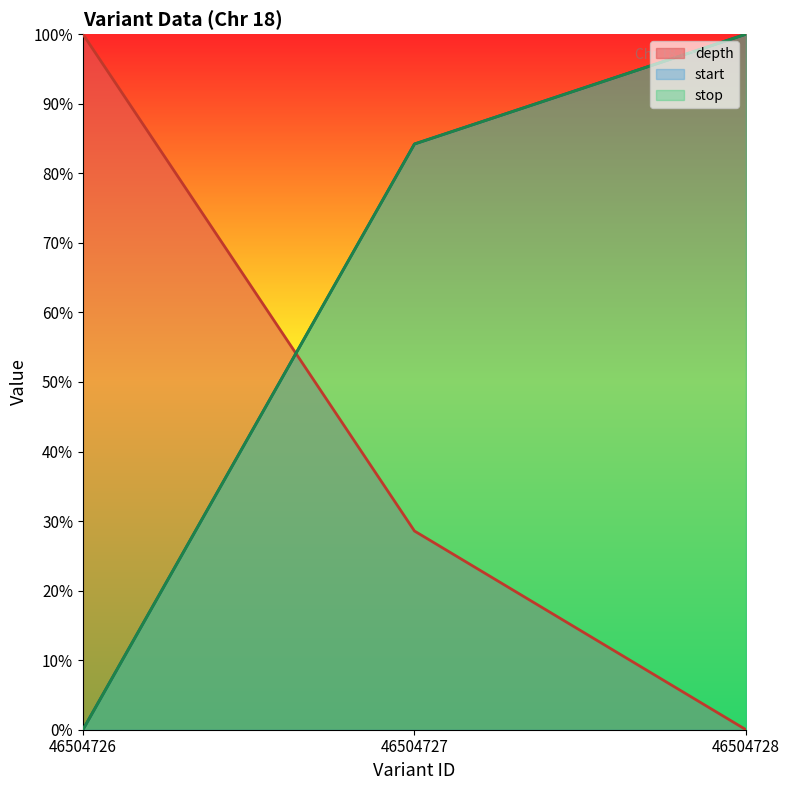

How many lines are shown in the chart?

3